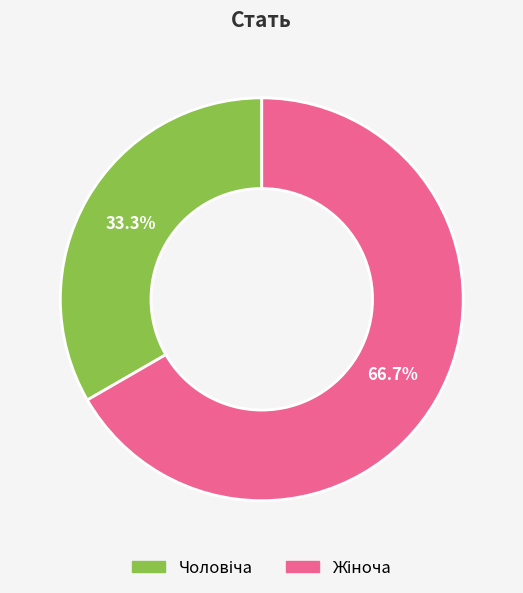

Is there any slice that represents more than half of the pie?

Yes